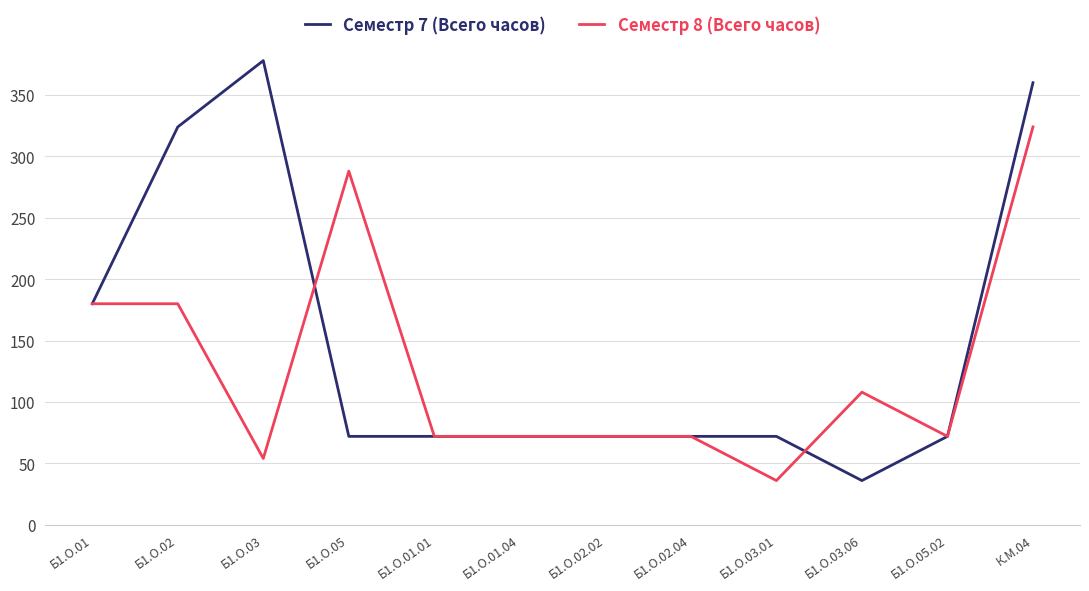

Reading right to left, extract all data points from this chart.

Семестр 7 (Всего часов): 360	72	36	72	72	72	72	72	72	378	324	180
Семестр 8 (Всего часов): 324	72	108	36	72	72	72	72	288	54	180	180